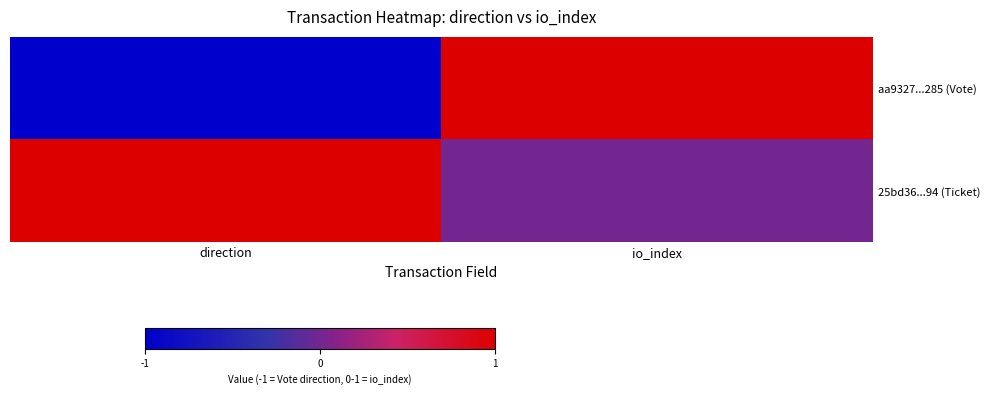

At io_index, list the series in order from smallest to largest.

25bd36...94 (Ticket), aa9327...285 (Vote)